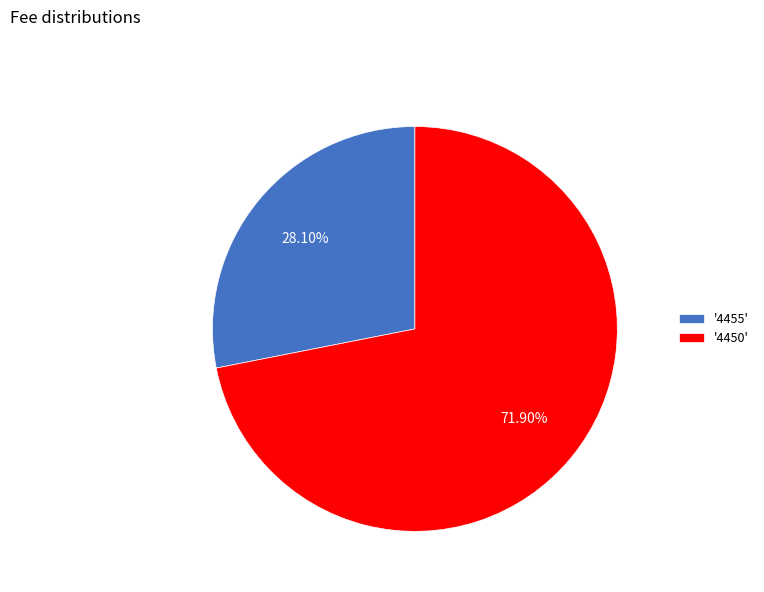

To the nearest percent, what is the difference between the largest and smallest slice percentages?

44%